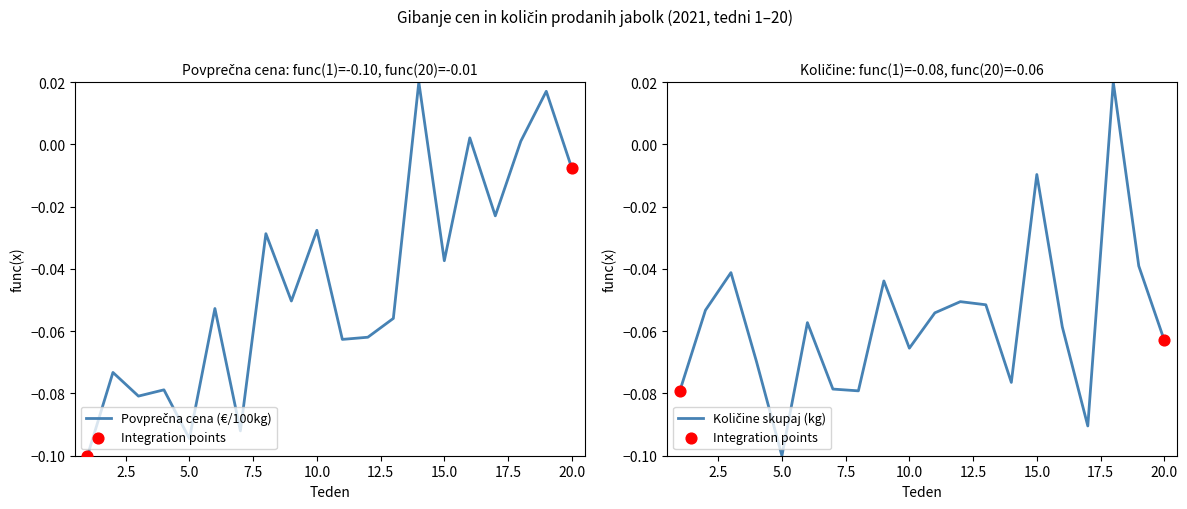

Is the value of Količine skupaj at 11 greater than the value of Povprečna cena (€/100kg) at 7?

Yes